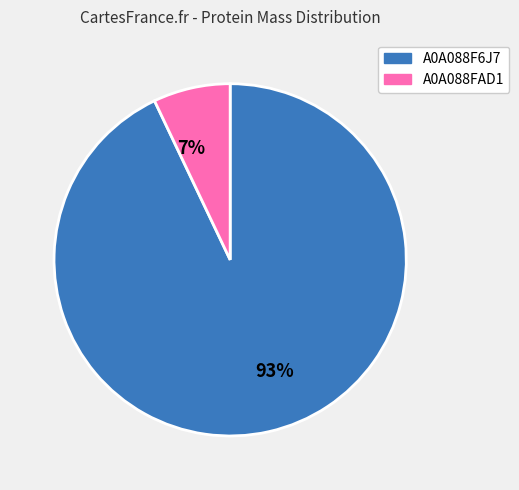

To the nearest percent, what is the difference between the largest and smallest slice percentages?

86%